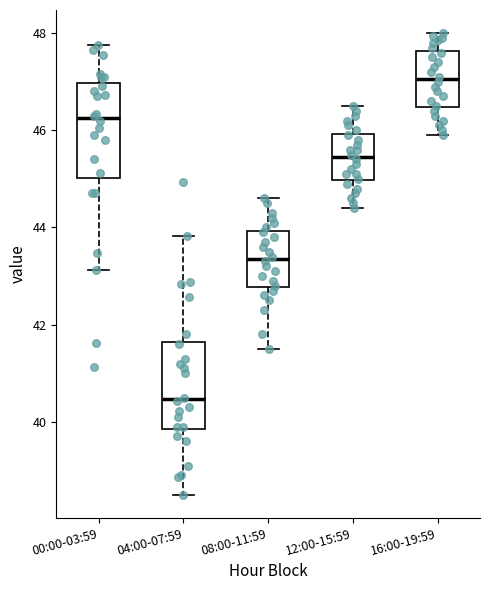

Reading left to right, transcribe this box plot: for each box, give where its median line is, the range the box spans, and where its two whiskers end, as read against the y-axis. The values are not printed on the chart, so give them approximately, as read against the axis.

00:00-03:59: median 46.2, box 45.0 to 47.0, whiskers 43.2 to 47.8
04:00-07:59: median 40.4, box 39.8 to 41.6, whiskers 38.6 to 43.8
08:00-11:59: median 43.4, box 42.8 to 44.0, whiskers 41.6 to 44.6
12:00-15:59: median 45.4, box 45.0 to 46.0, whiskers 44.4 to 46.6
16:00-19:59: median 47.0, box 46.4 to 47.6, whiskers 46.0 to 48.0